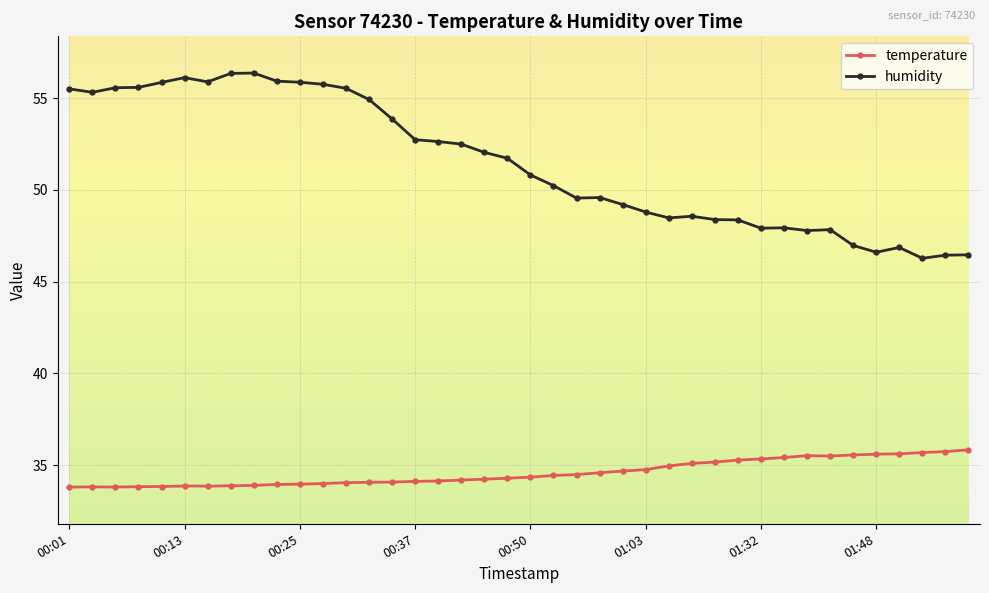

What is the value of the temperature point at the 34th from the left?

35.5